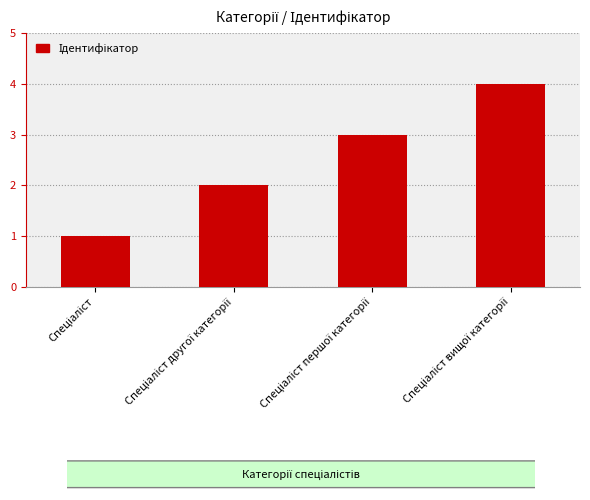

What is the greatest value displayed?

4